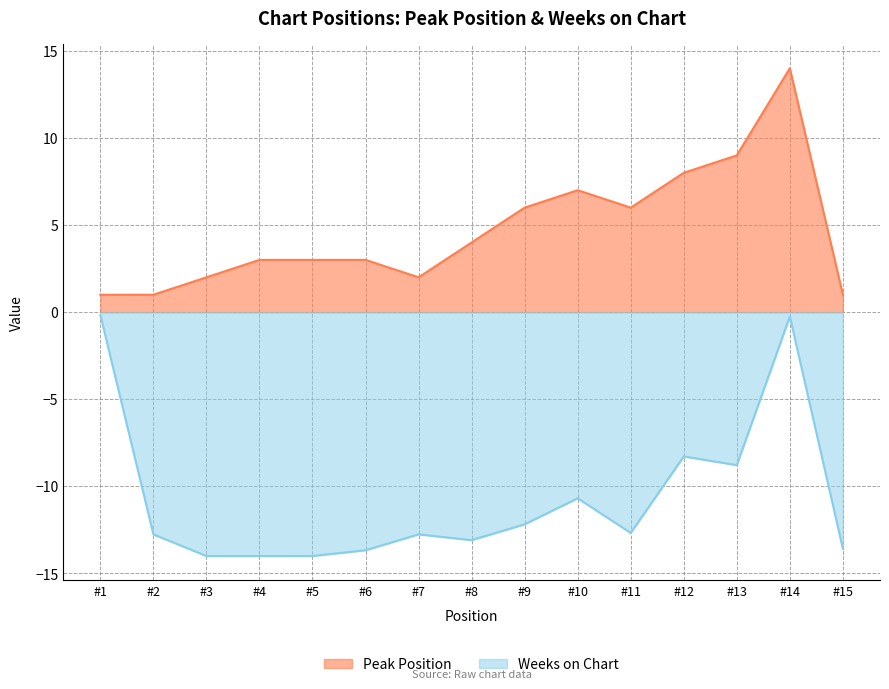

Which series has the largest range (max minus min)?

Weeks on Chart